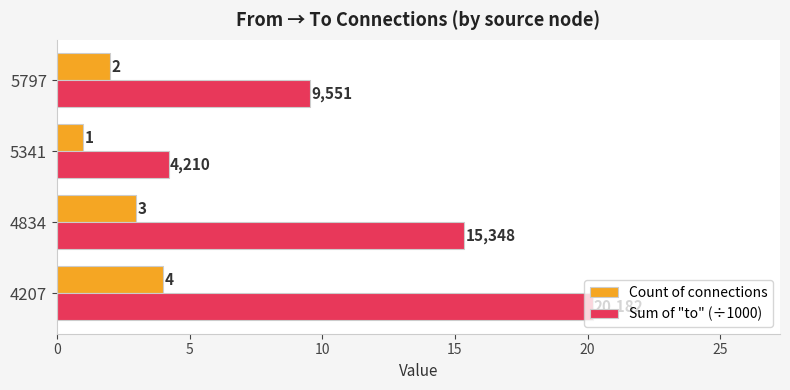

What is the average value of the Count of connections series?

2.5